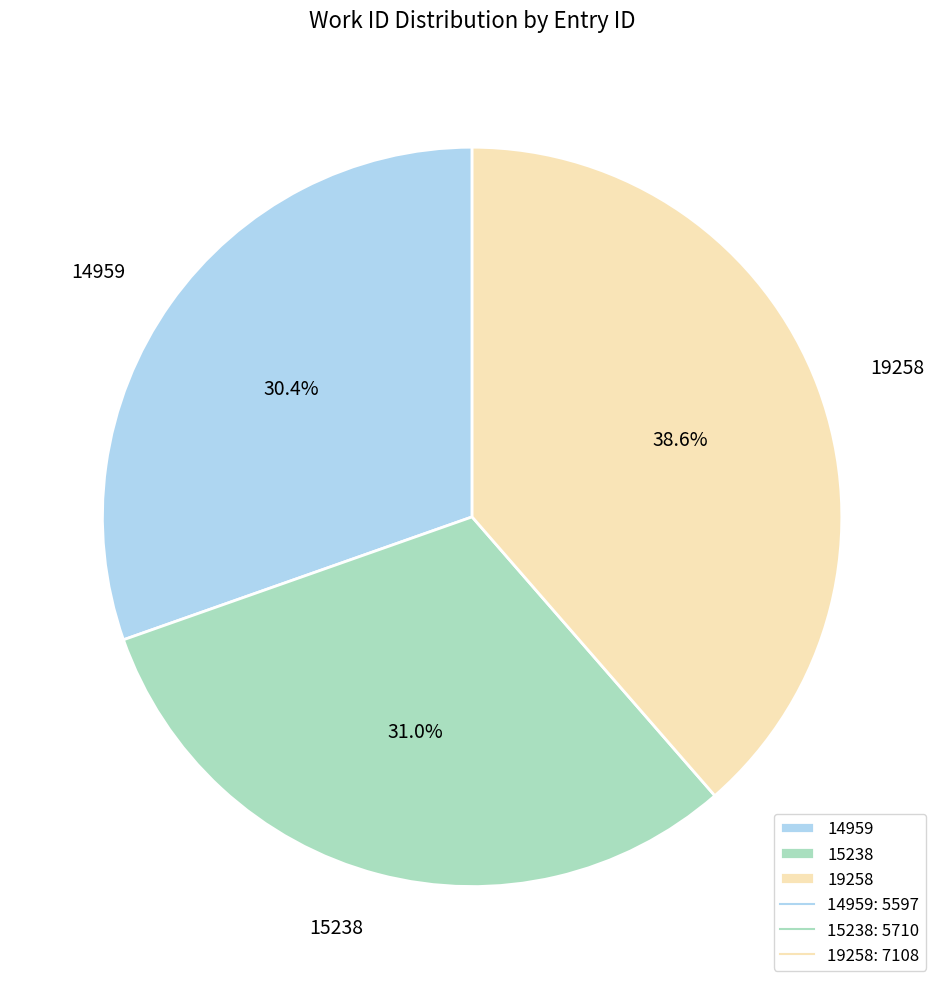

Count the number of slices in the pie.

3